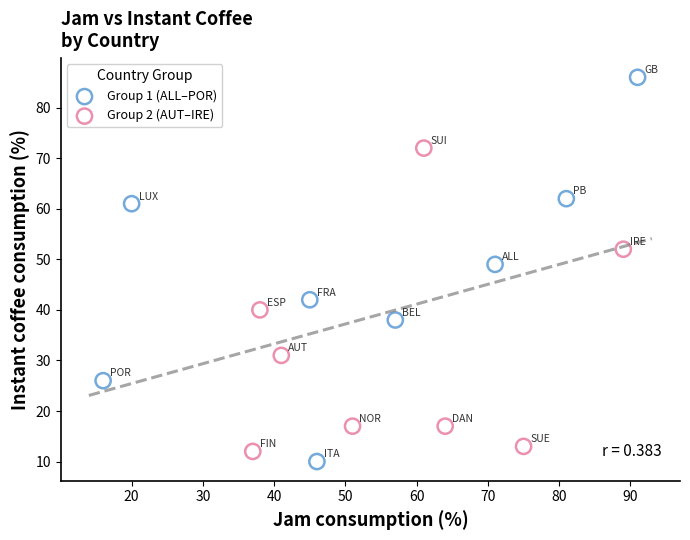

What are all the series names shown in the legend?

Group 1 (ALL–POR), Group 2 (AUT–IRE)